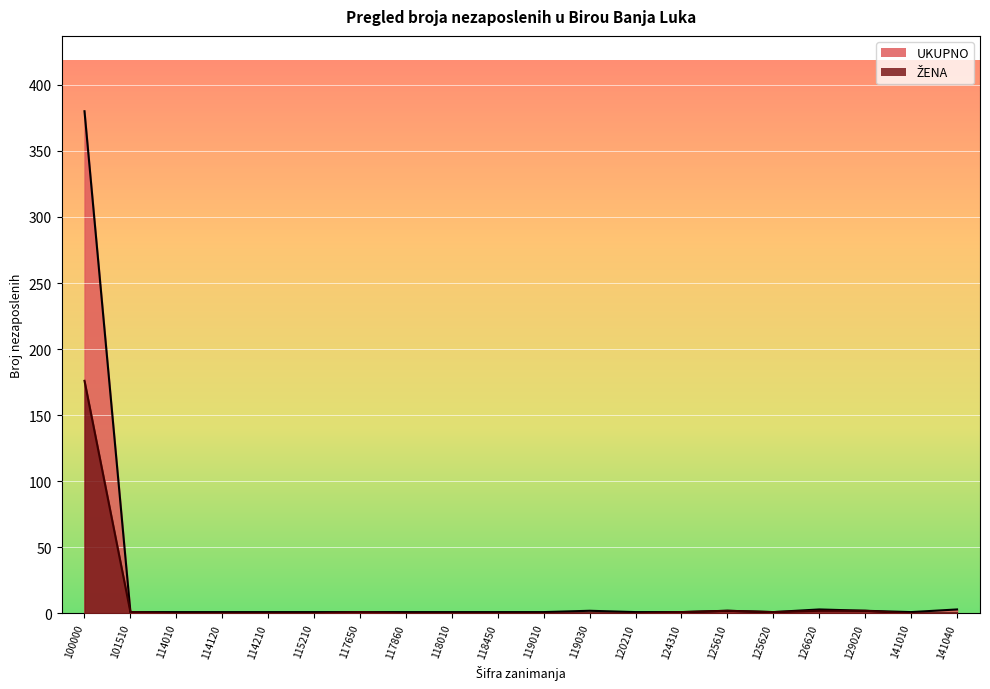

Between 129020 and 126620, which is larger?

126620